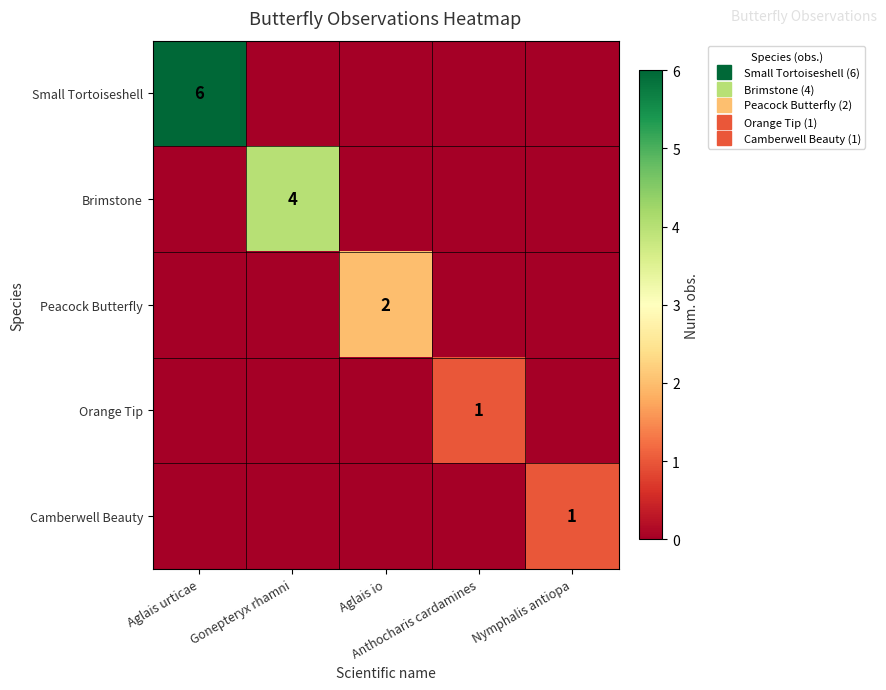

What is the difference between the highest and lowest values at Aglais urticae?

6